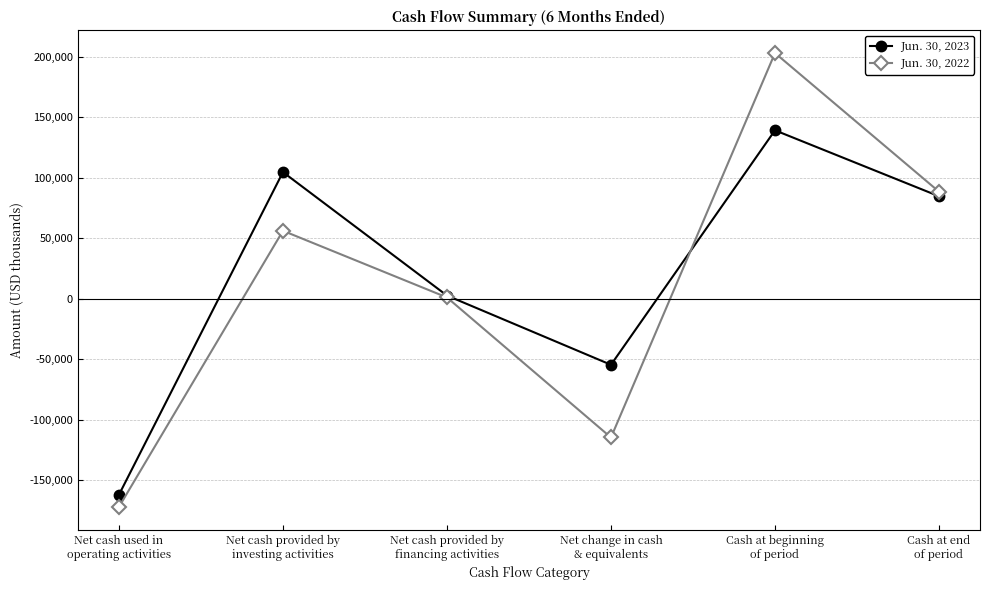

Is the value of Jun. 30, 2023 at Net change in cash
& equivalents greater than the value of Jun. 30, 2022 at Net cash provided by
investing activities?

No